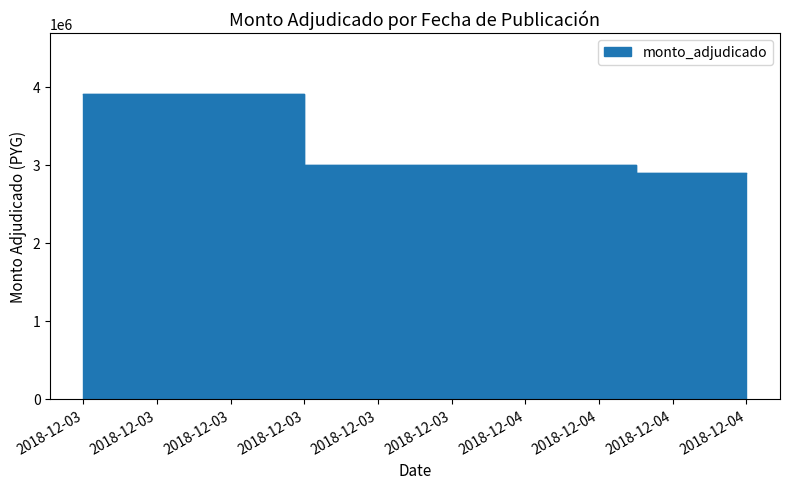

What is the ratio of the value at 2018-12-04 to the value at 2018-12-03?

0.8